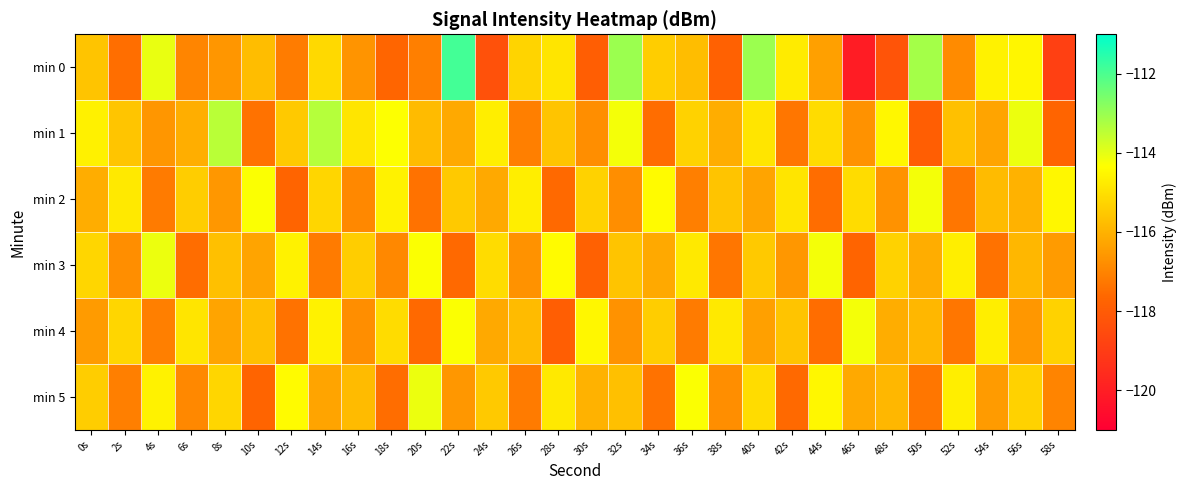

Count the number of categories in the chart.

30